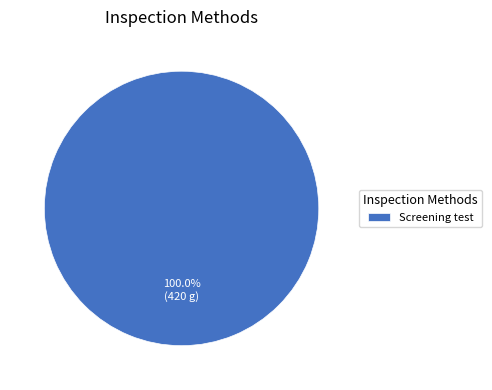

Rank the categories by value from lowest to highest.

Screening test